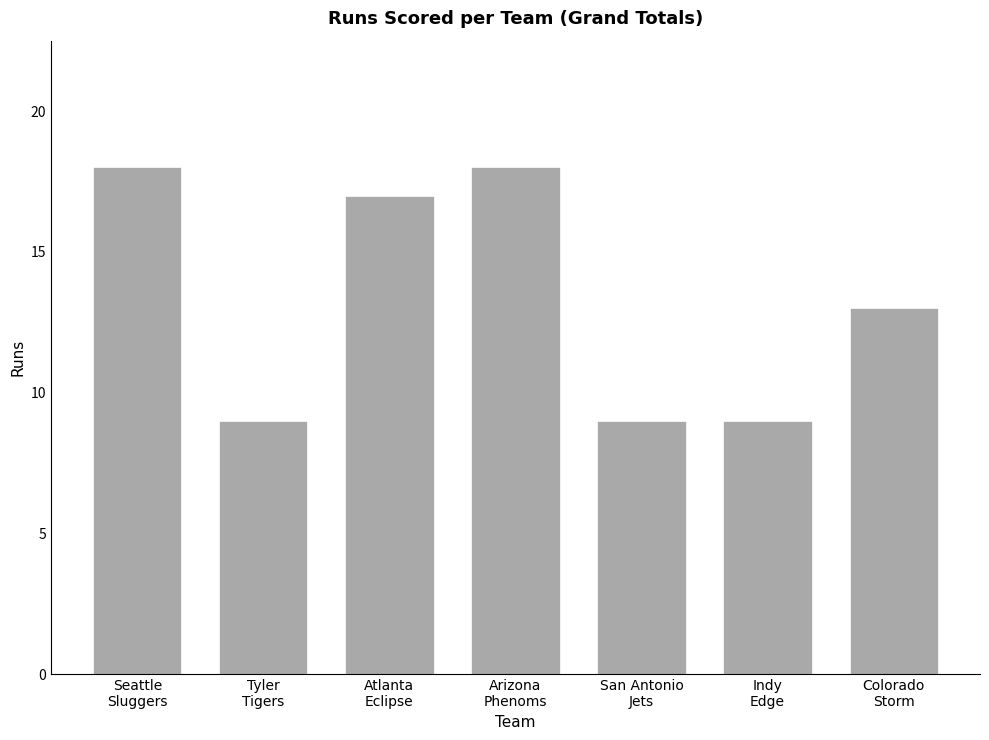

What is the difference between the maximum and second lowest values?

9